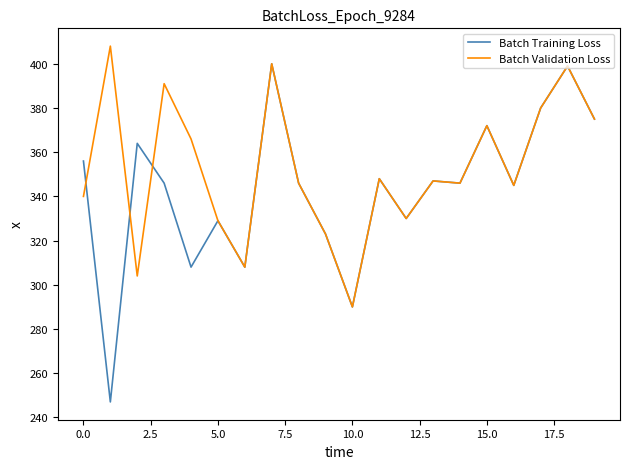

Which series has the widest spread of values?

Batch Training Loss